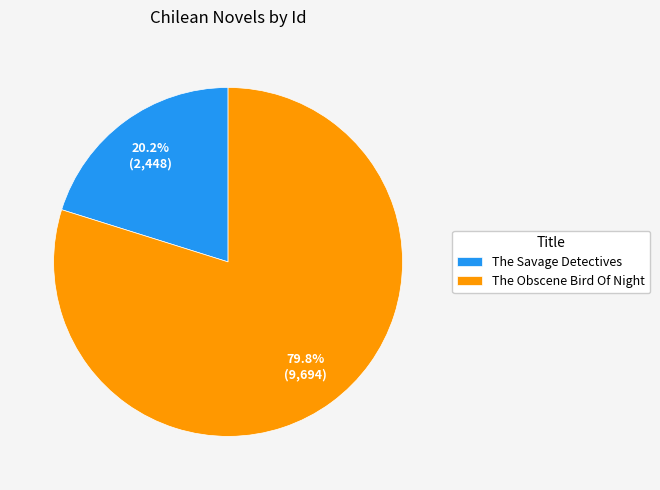

True or false: The Obscene Bird Of Night accounts for 89% of the total.

False